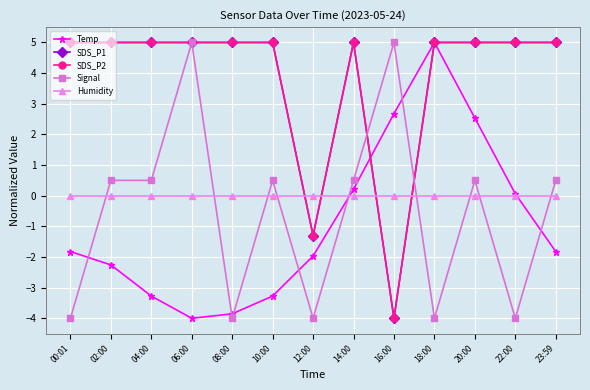

Does the chart have visible grid lines?

Yes